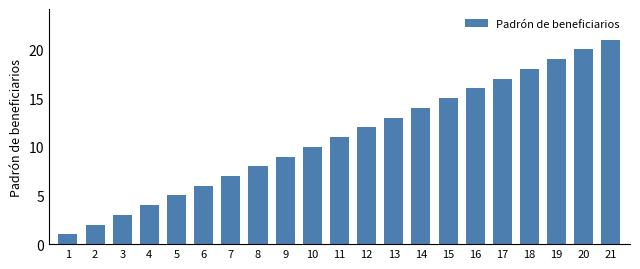

List the labels in order of value, largest first.

21, 20, 19, 18, 17, 16, 15, 14, 13, 12, 11, 10, 9, 8, 7, 6, 5, 4, 3, 2, 1